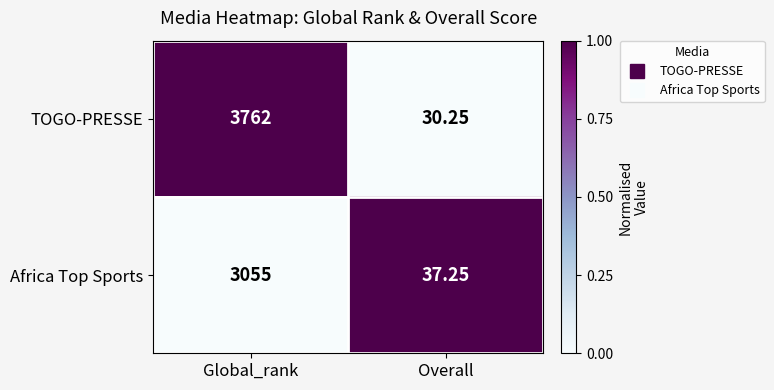

Count the number of data series in this chart.

2